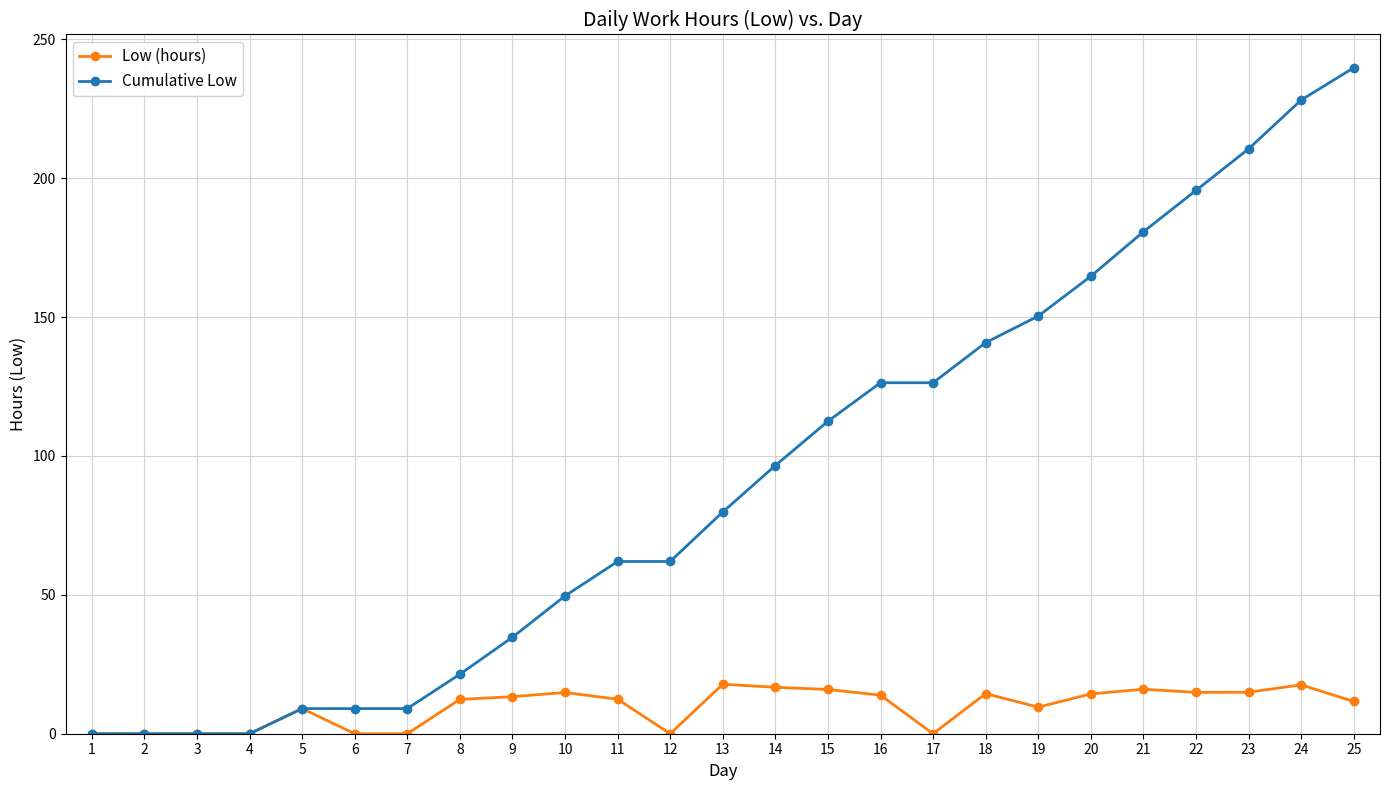

Read the Cumulative Low value at 20.

164.7